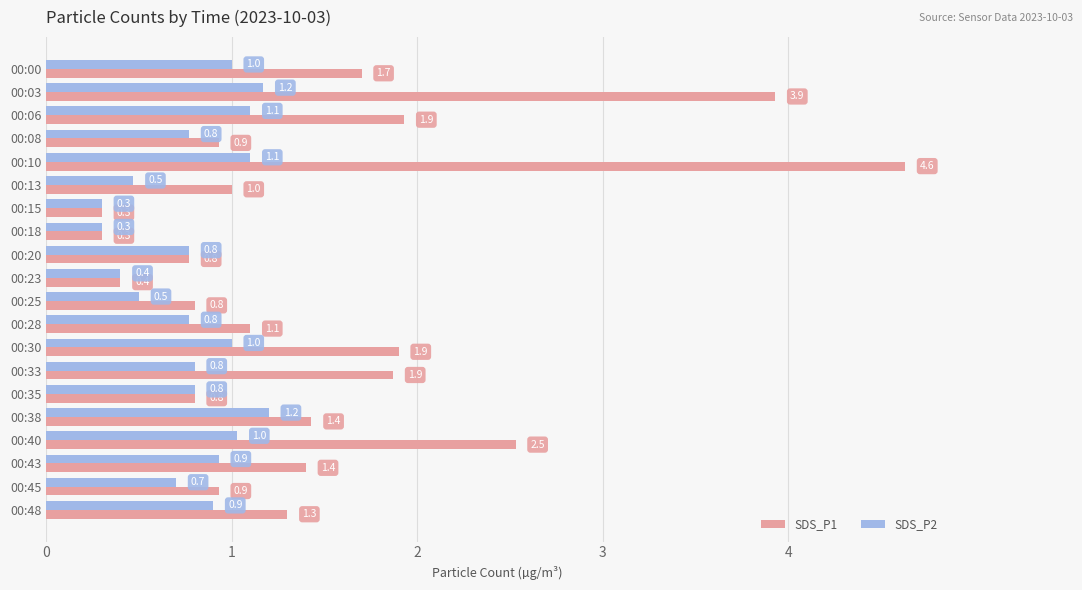

What is the greatest value displayed?

4.6